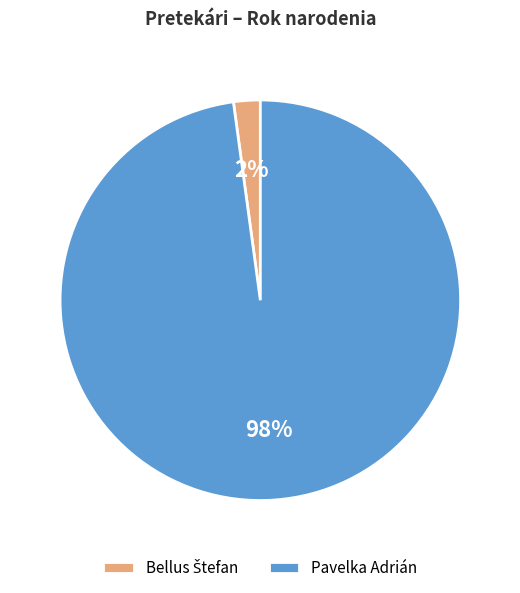

To the nearest percent, what percentage of the pie is Pavelka Adrián?

98%